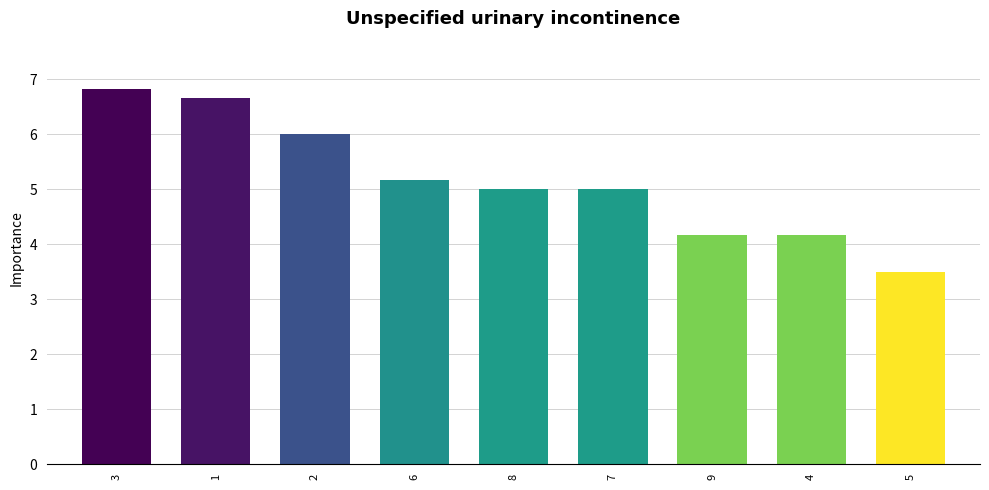

Approximately how many times larger is the value at 9 compared to 7?

0.8